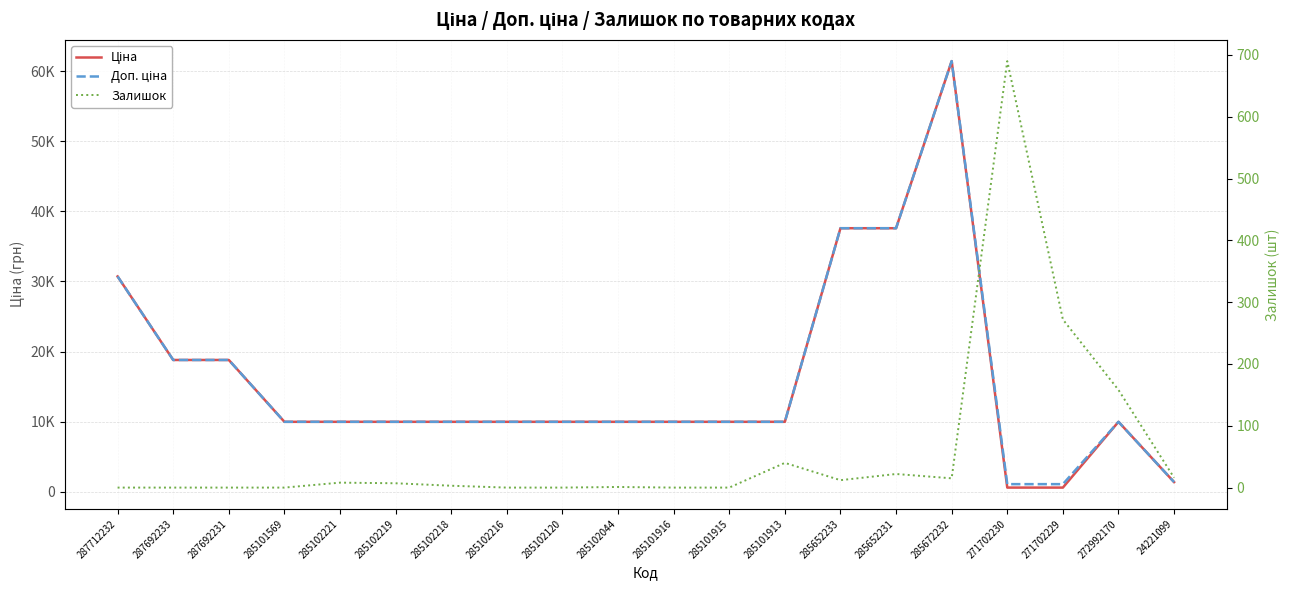

The value of Доп. ціна at 285102044 is 9975.0. True or false?

True